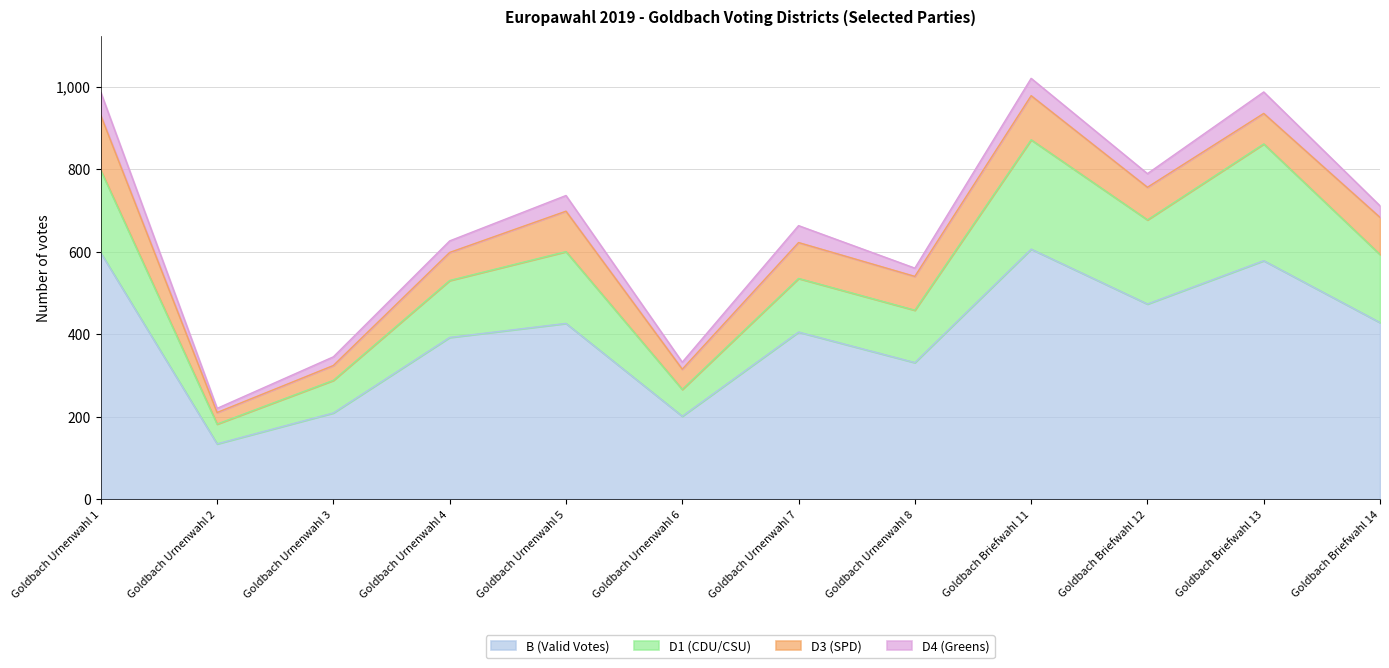

Is it true that D1 (CDU/CSU) equals 306 at Goldbach Urnenwahl 1?

False